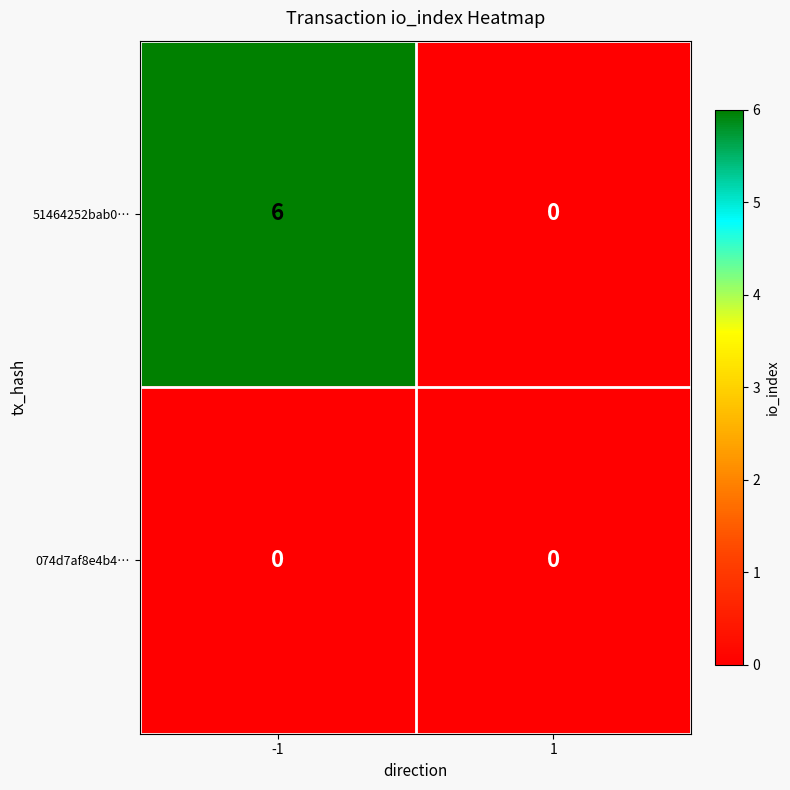

At how many categories does at least one series exceed 5?

1